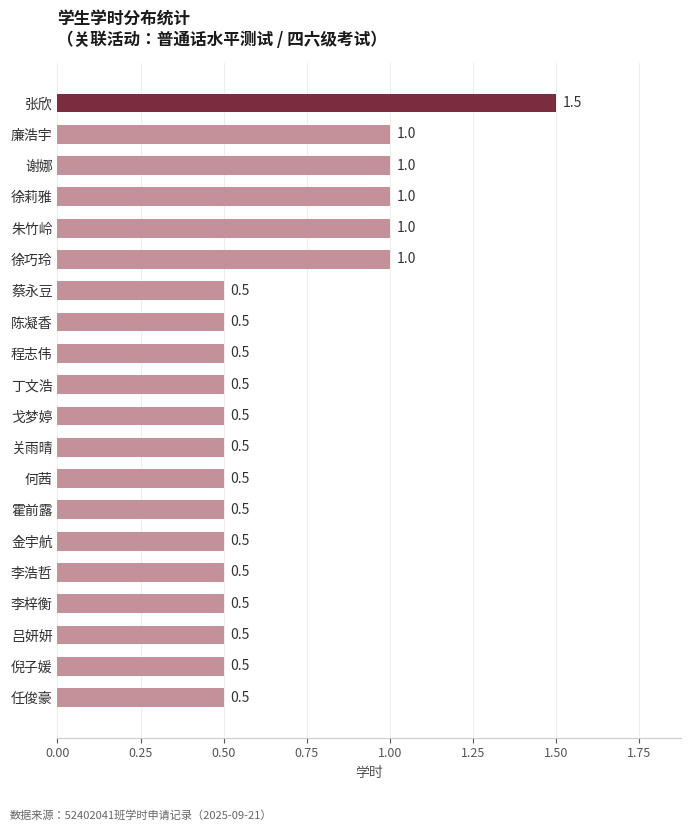

Reading top to bottom, what are all the values shown in this chart?

1.5	1.0	1.0	1.0	1.0	1.0	0.5	0.5	0.5	0.5	0.5	0.5	0.5	0.5	0.5	0.5	0.5	0.5	0.5	0.5